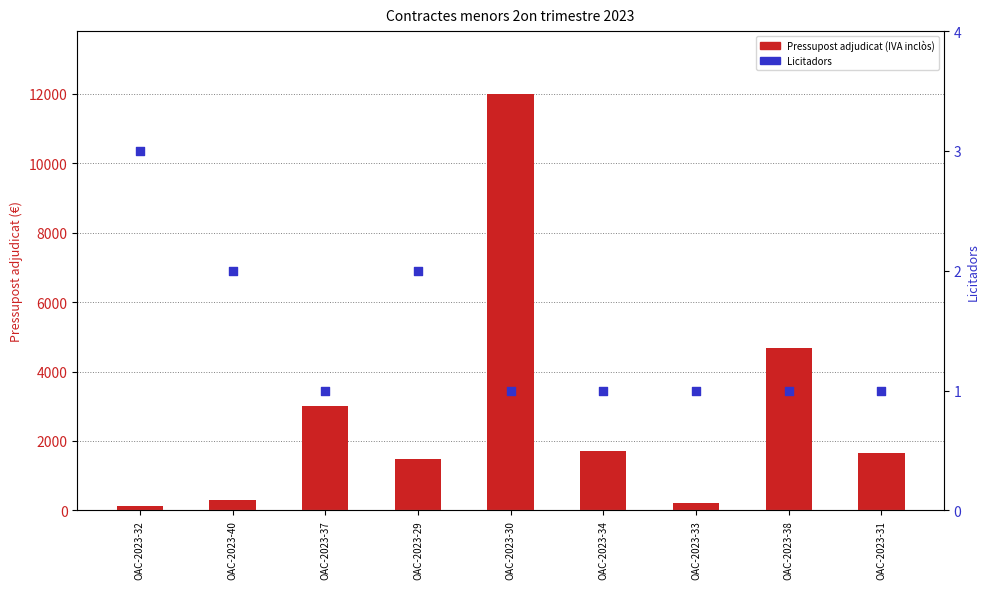

At how many categories does at least one series exceed 2670?

3